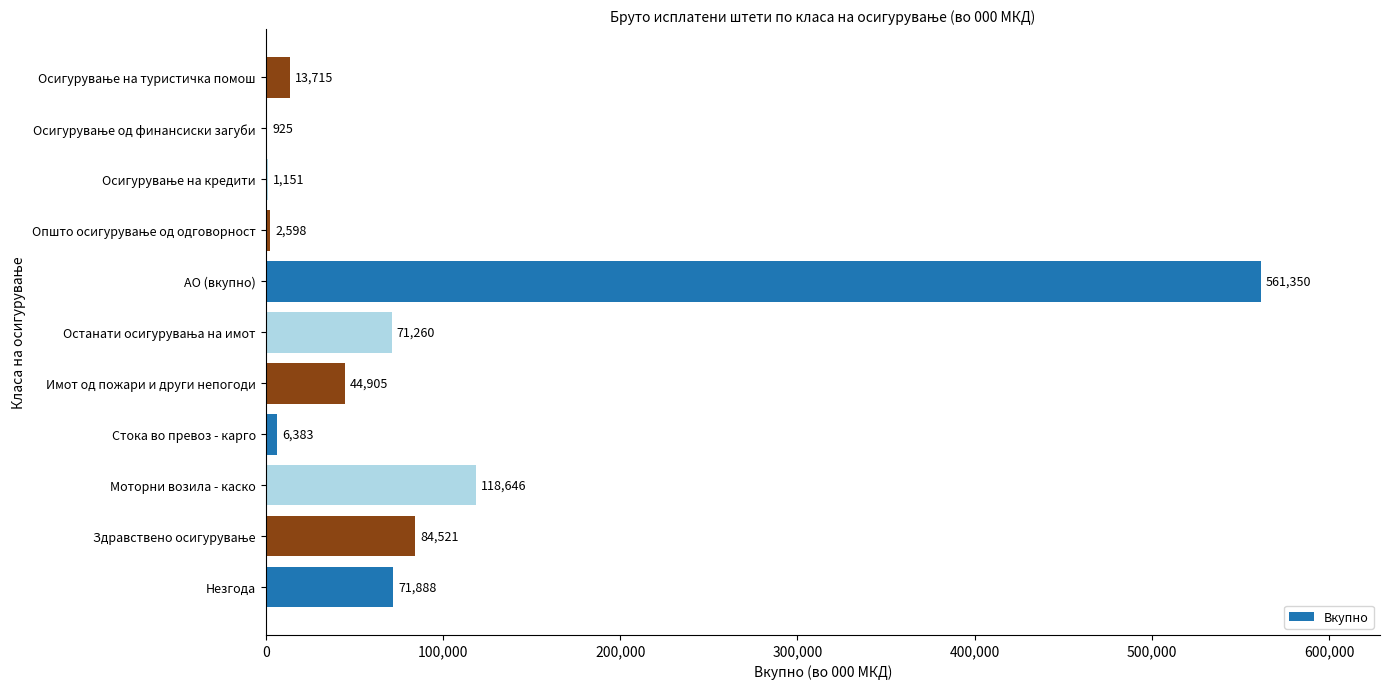

At which label is the value closest to 281137?

Моторни возила - каско